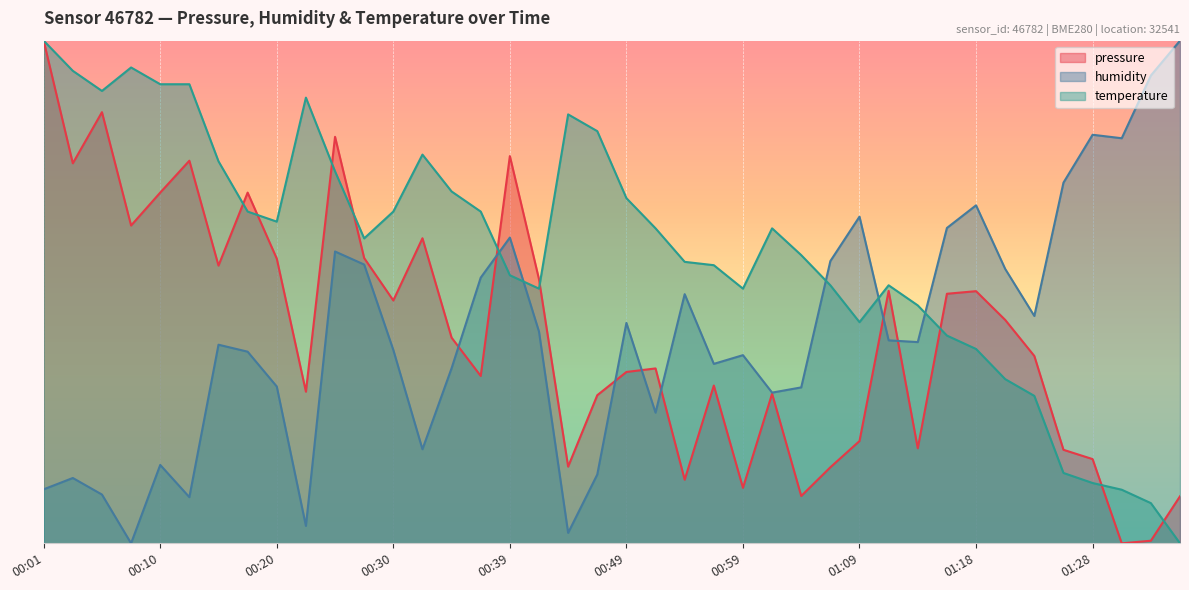

Is the value of temperature at 00:20 greater than the value of humidity at 01:26?

No